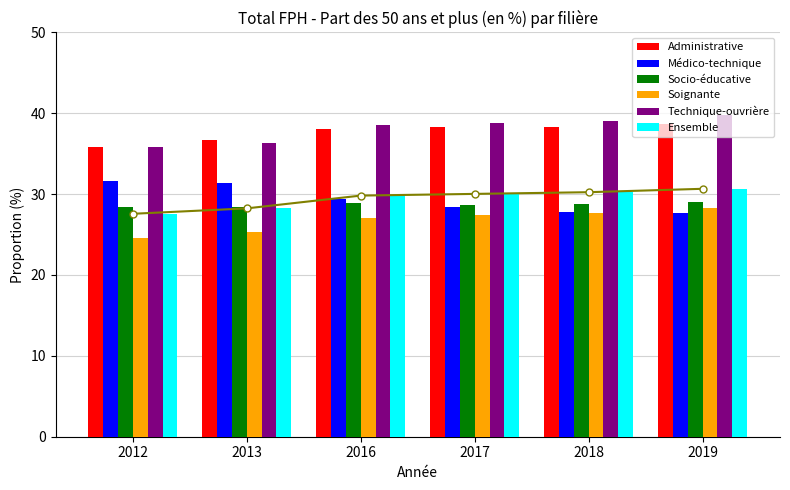

List the labels in order of Ensemble value, largest first.

2019, 2018, 2017, 2016, 2013, 2012